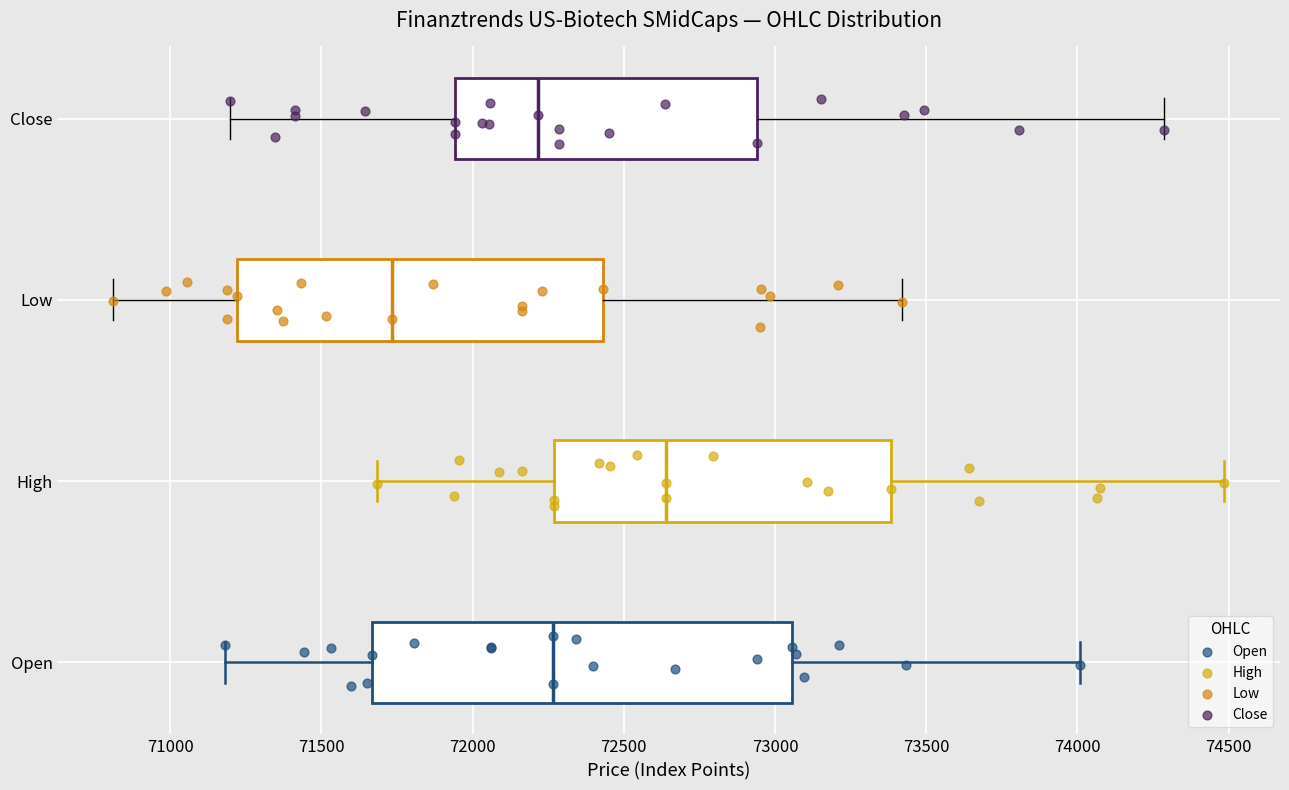

Where does the right whisker of the box for Low end on the x-axis? The values are not printed on the chart, so give them approximately, as read against the axis.

73400